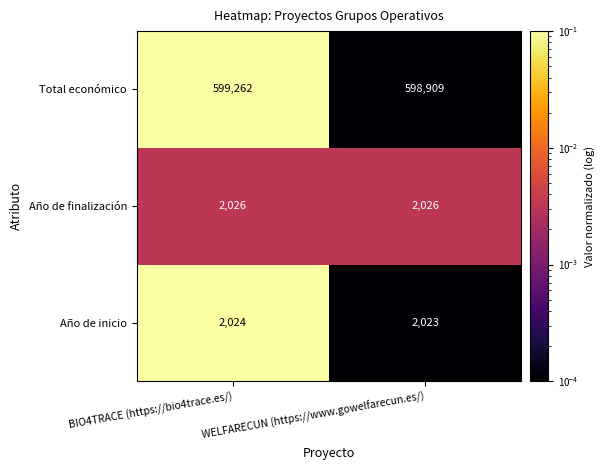

How many data points does each series have?

2